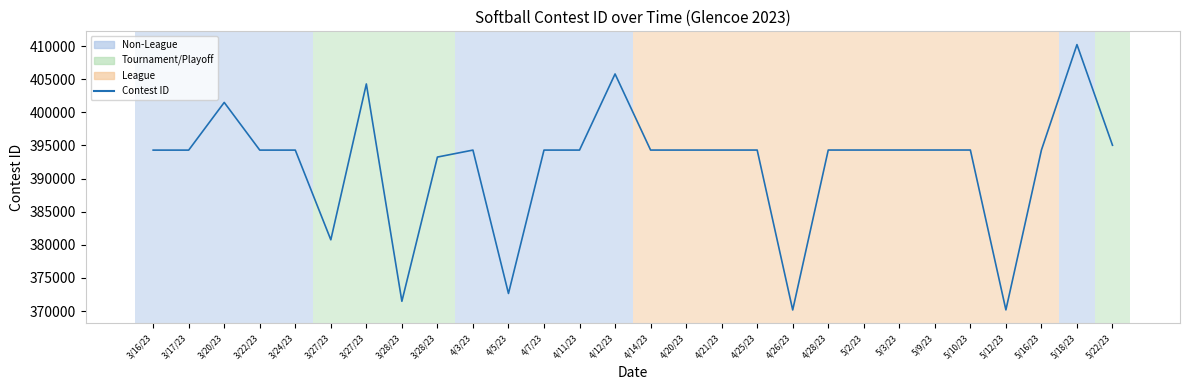

Rank the categories by value from lowest to highest.

4/26/23, 5/12/23, 3/28/23, 4/5/23, 3/27/23, 3/28/23, 3/16/23, 3/17/23, 3/22/23, 3/24/23, 4/3/23, 4/7/23, 4/11/23, 4/14/23, 4/20/23, 4/21/23, 4/25/23, 4/28/23, 5/2/23, 5/3/23, 5/9/23, 5/10/23, 5/16/23, 5/22/23, 3/20/23, 3/27/23, 4/12/23, 5/18/23